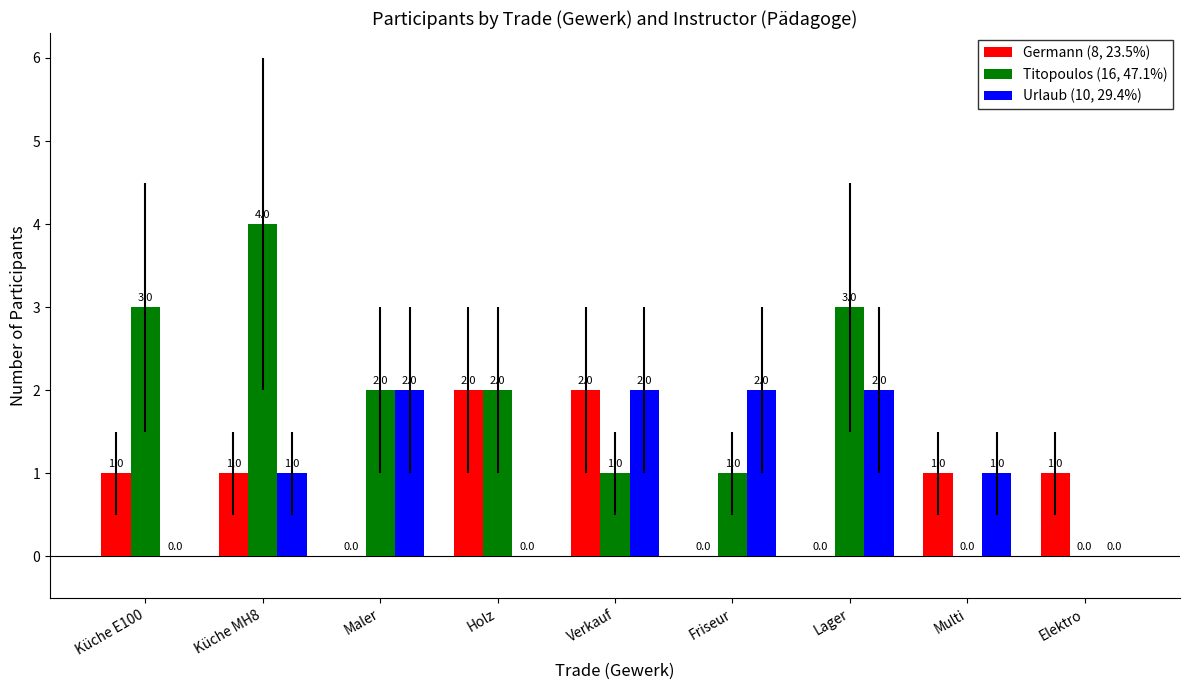

How many distinct data groups are displayed?

3